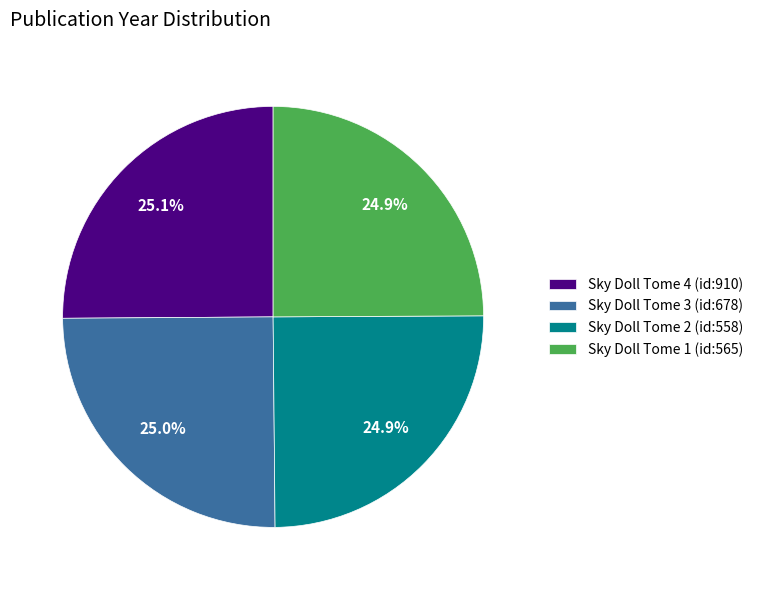

Count the number of slices in the pie.

4